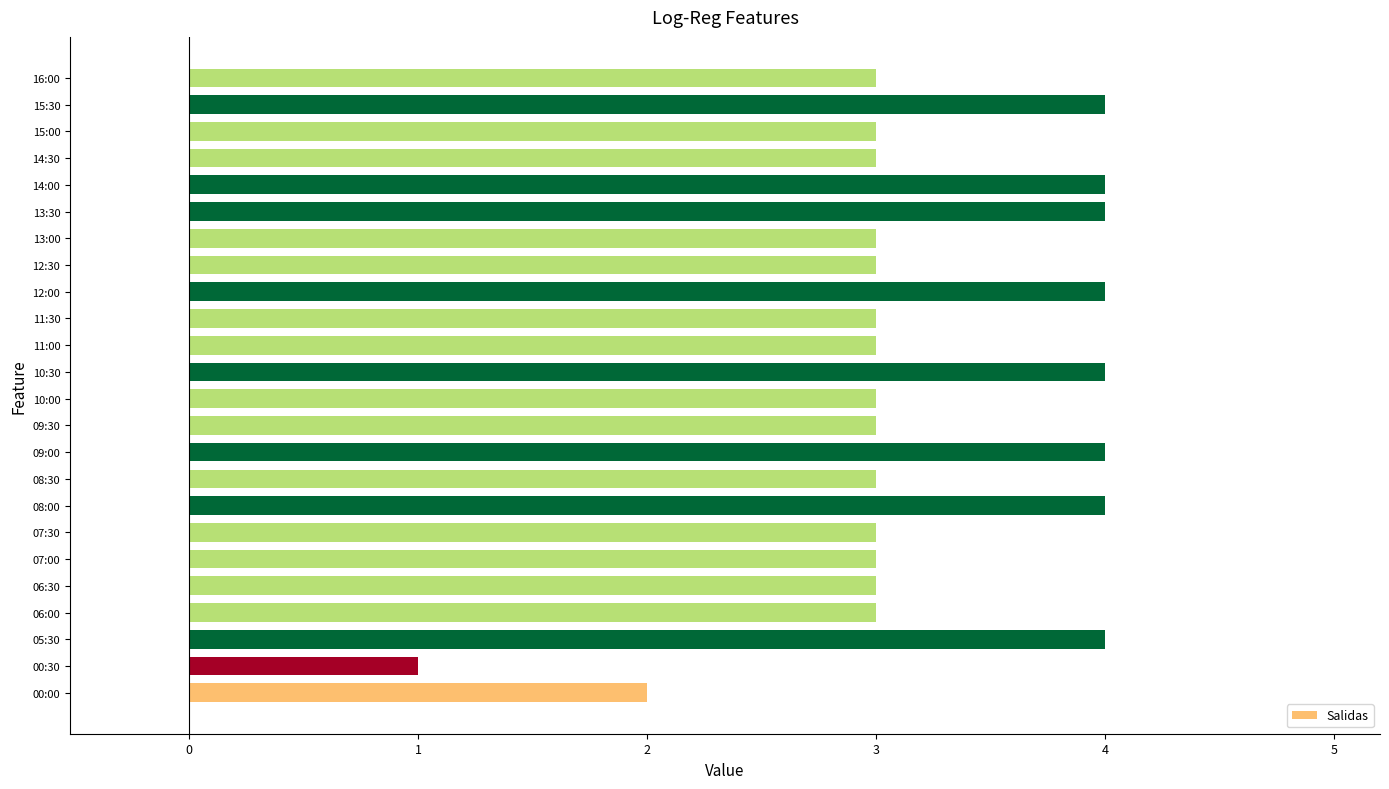

What is the ratio of the value at 06:30 to the value at 08:30?

1.0